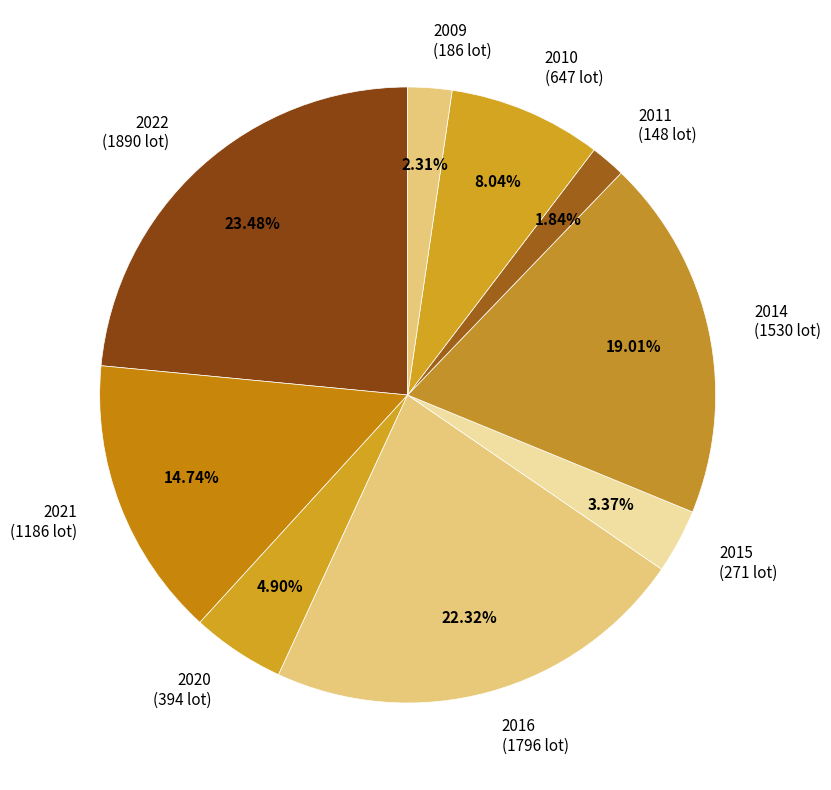

Approximately how many times larger is the value at 2010 (647 lot) compared to 2020 (394 lot)?

1.6